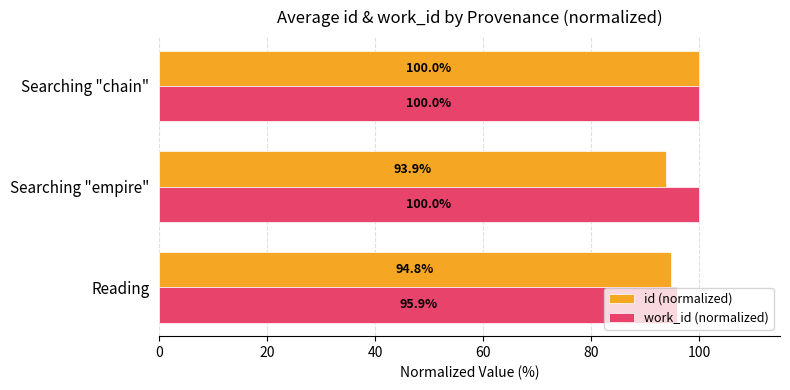

At which category is the sum across all series the highest?

Searching "chain"